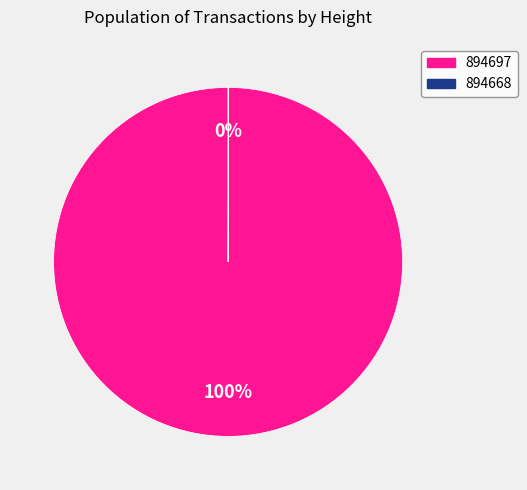

Which slice is the largest?

894697